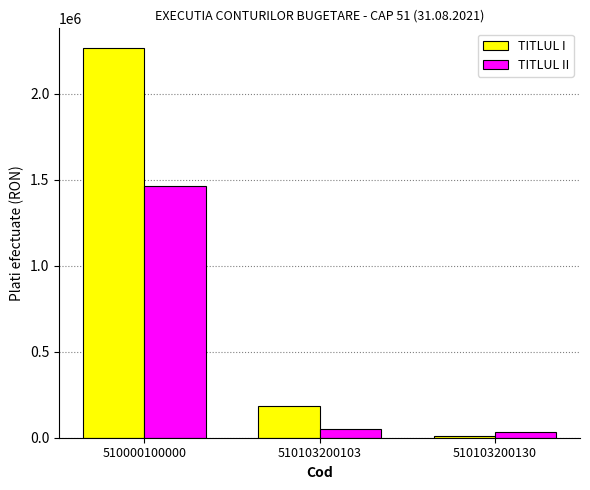

What is the average value of the TITLUL I series?

819659.2